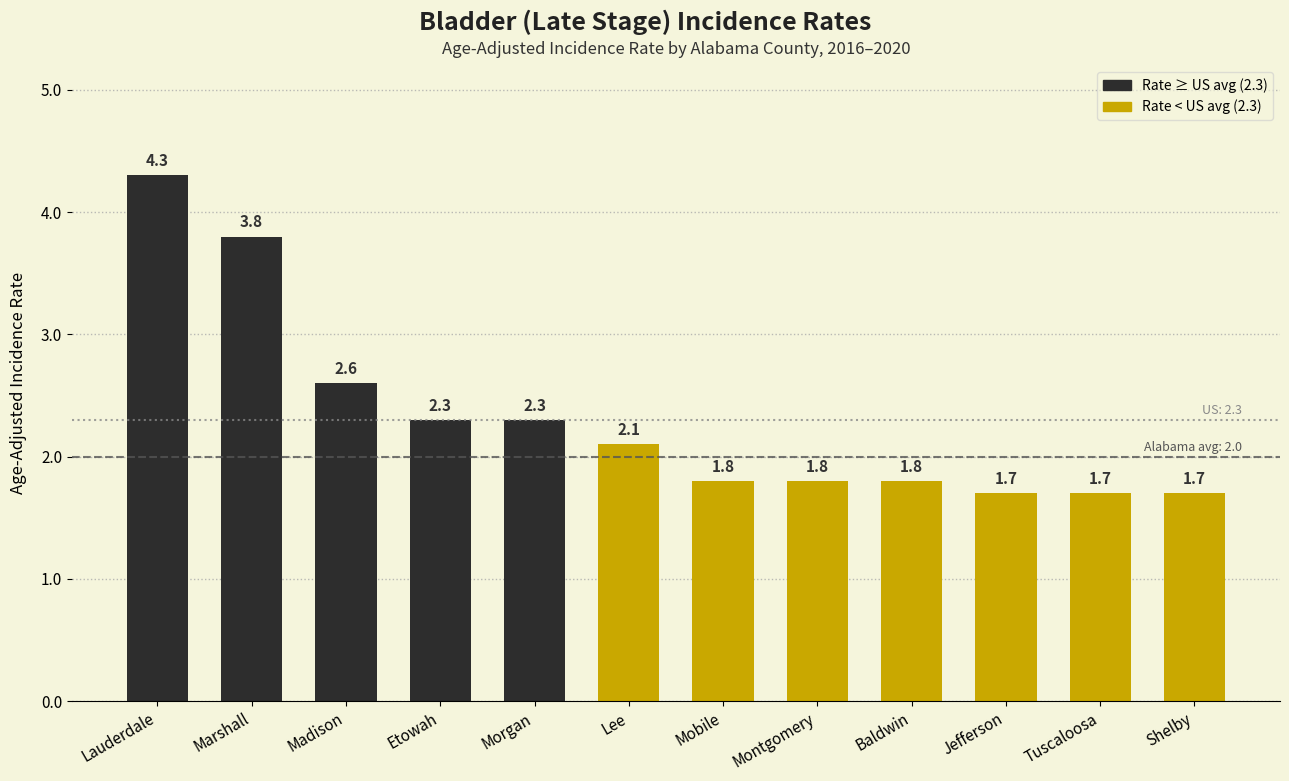

What is the ratio of the value at Lee to the value at Morgan?

0.9